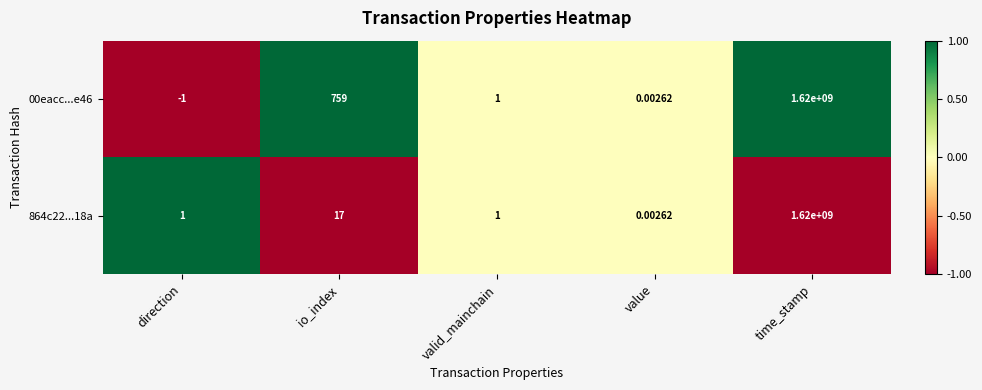

Which category has the highest value across all series?

time_stamp